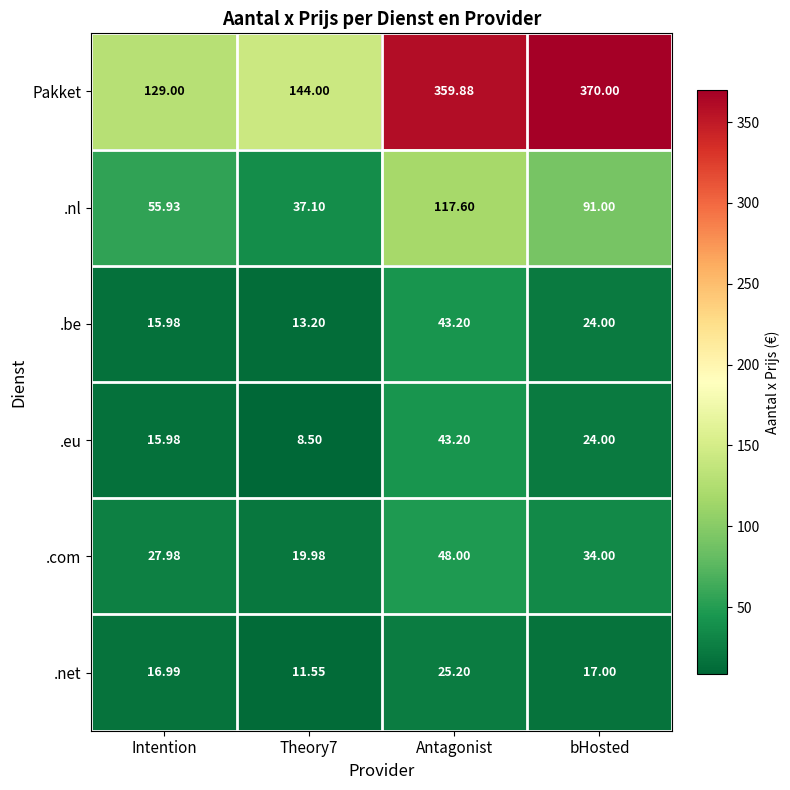

At which category does the chart reach its peak across all series?

bHosted